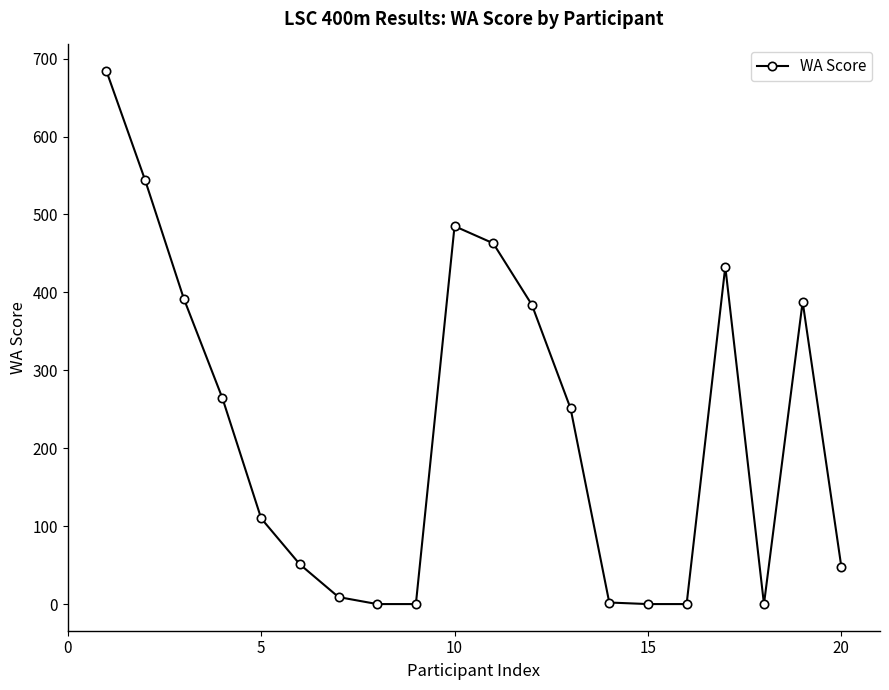

True or false: the data has more than 2 interior local peaks.

True